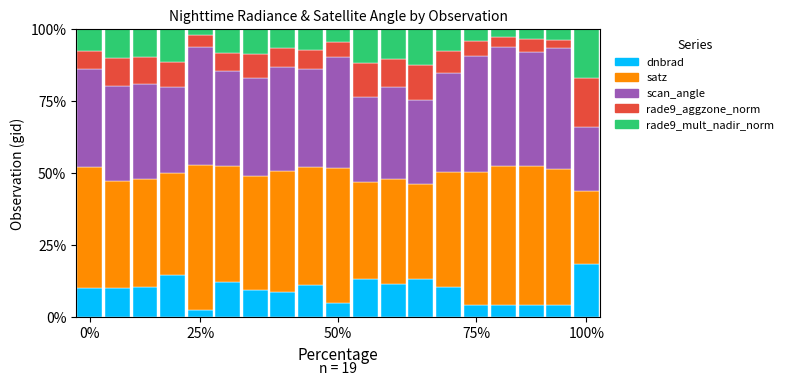

What is the difference between the maximum and minimum values in the satz series?

0.2